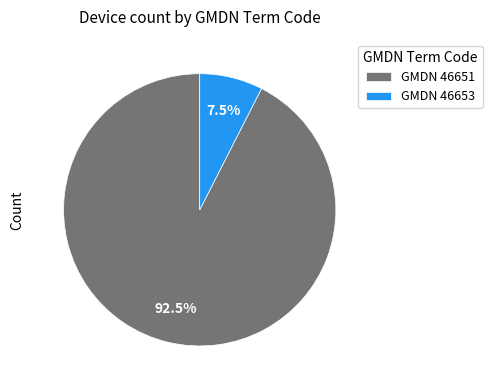

Which has a higher value, GMDN 46651 or GMDN 46653?

GMDN 46651